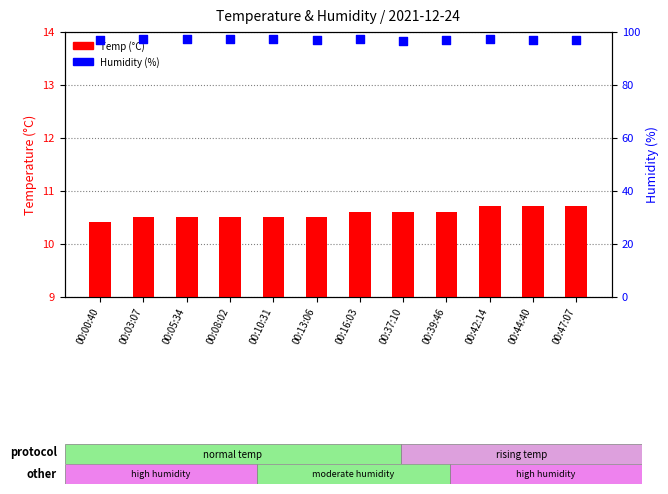

At which category is the sum across all series the highest?

00:42:14